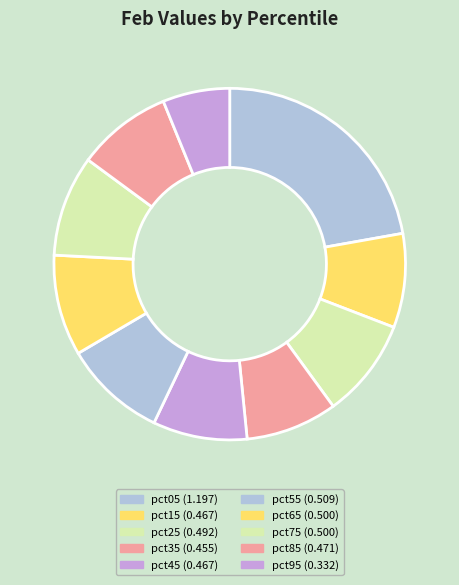

Which category has the biggest portion of the pie?

pct05